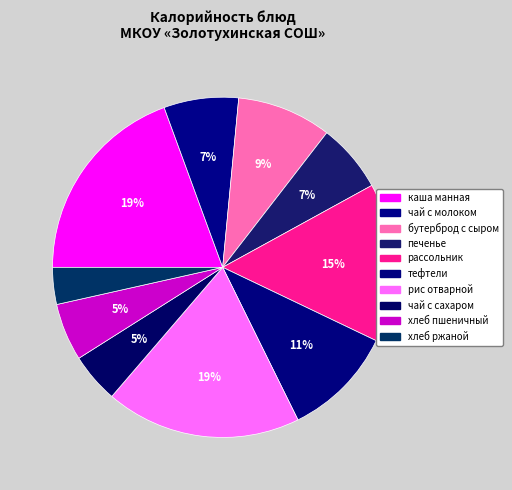

To the nearest percent, what is the average slice percentage?

10%